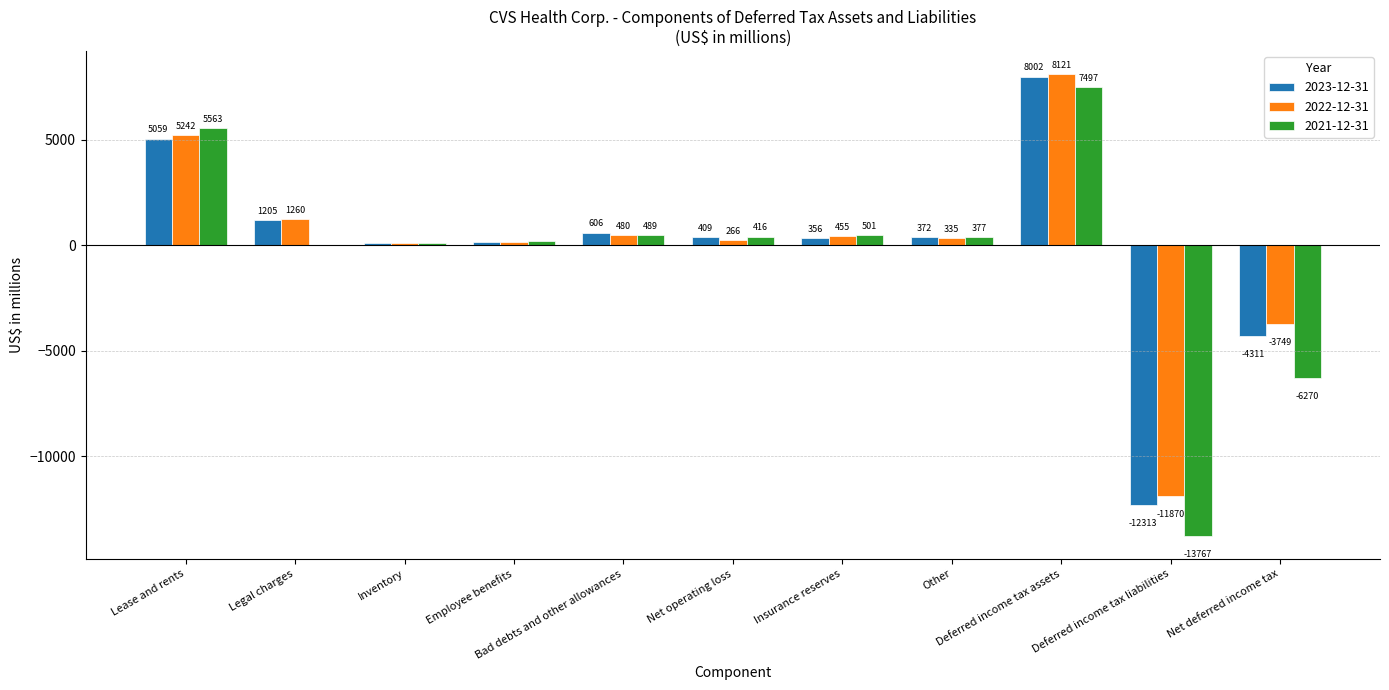

What is the greatest value displayed?

8121